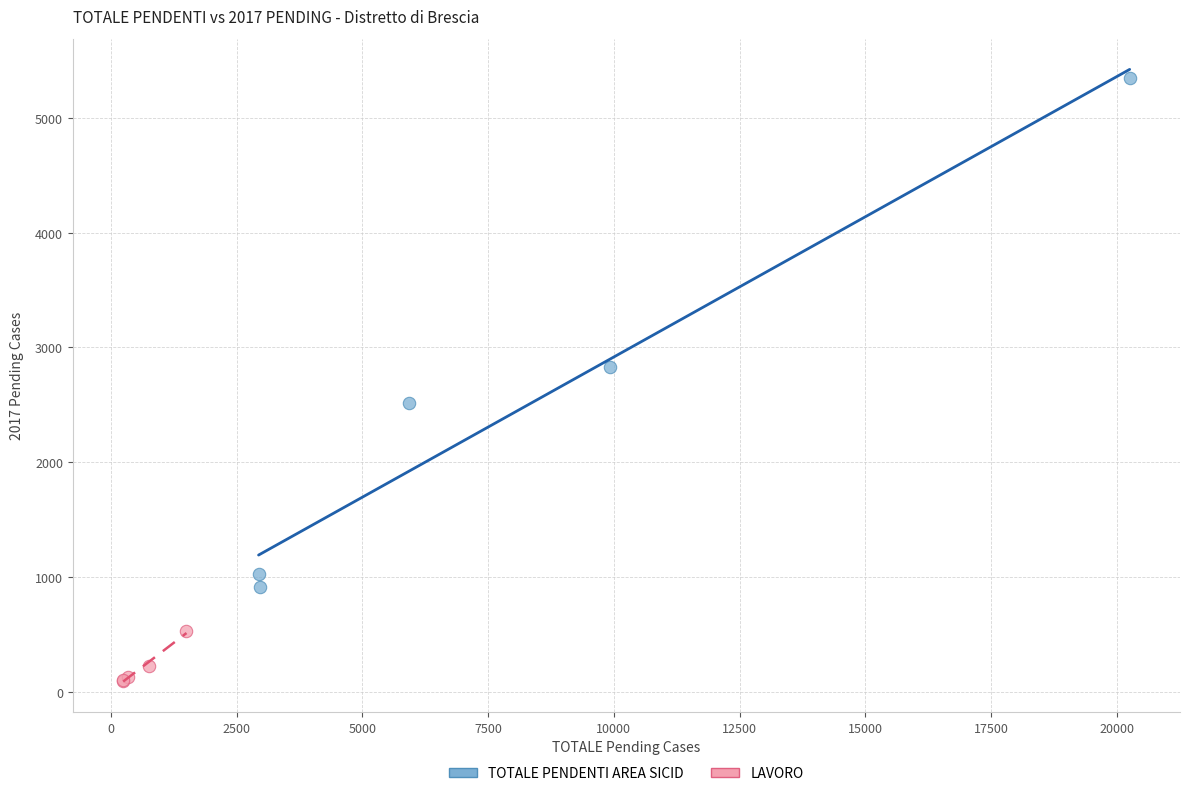

Which series contains the highest Y value?

TOTALE PENDENTI AREA SICID